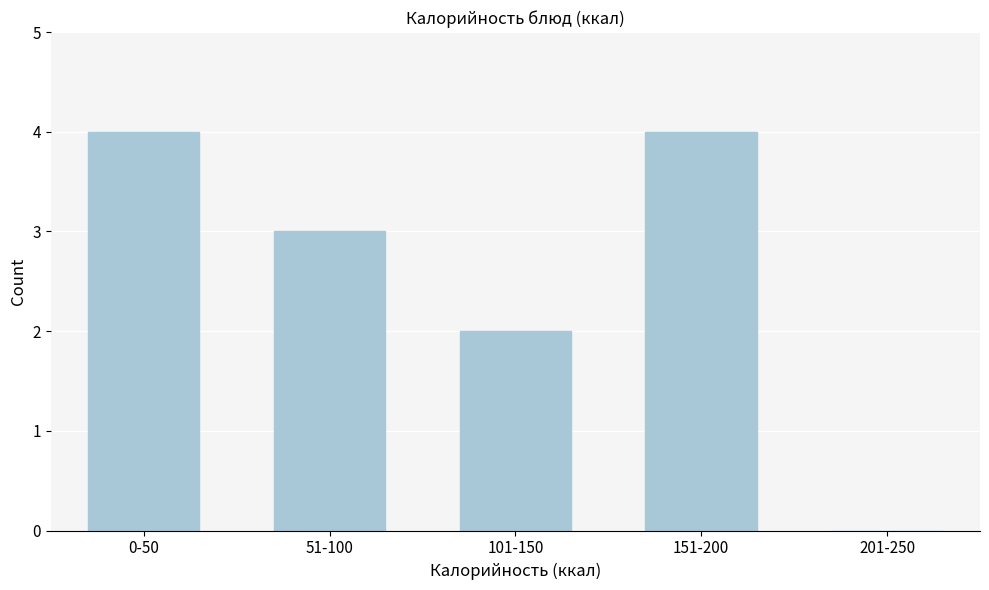

Reading right to left, transcribe all the data shown in this chart.

201-250=0	151-200=4	101-150=2	51-100=3	0-50=4